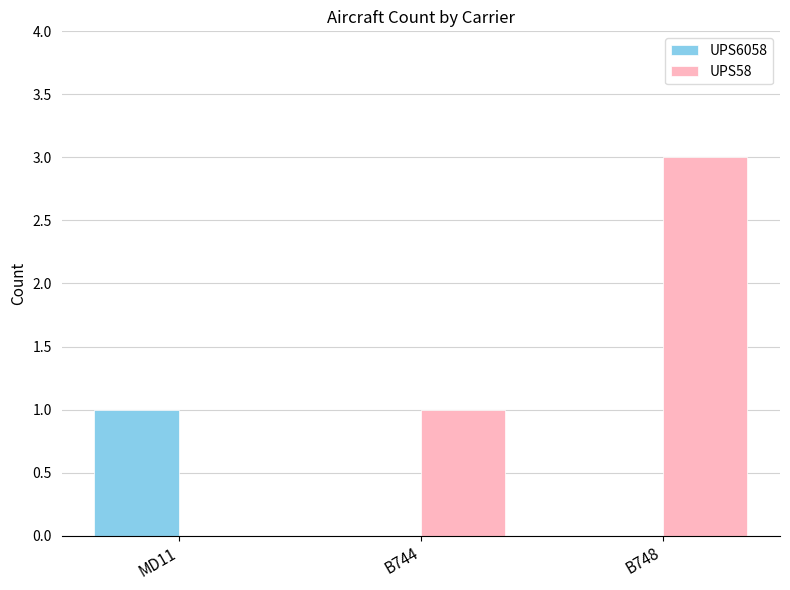

Is it true that UPS58 equals 0 at MD11?

True